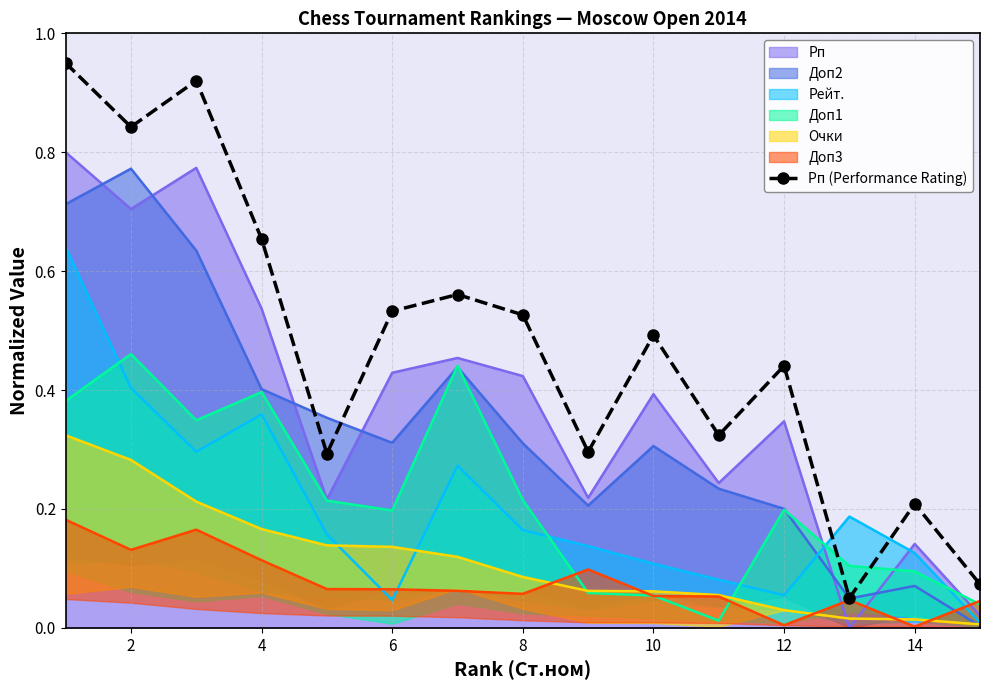

True or false: Рп (Performance Rating) and Рп intersect in this chart.

False